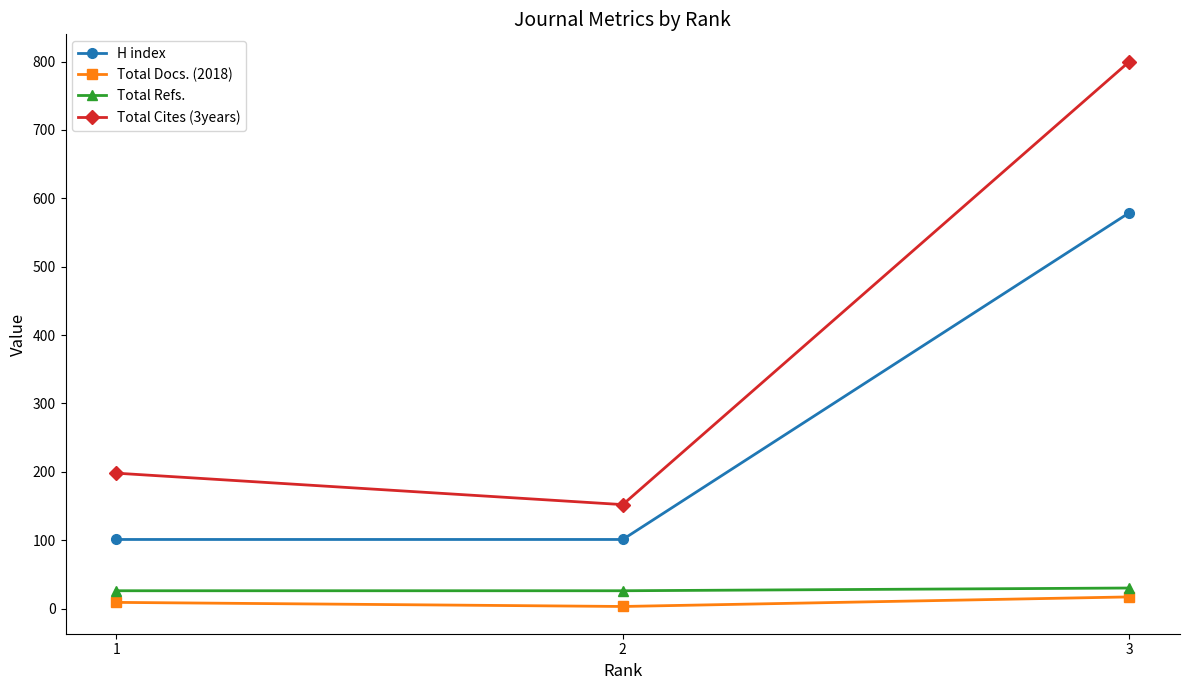

What is the spread (max minus min) of values at 2?

149